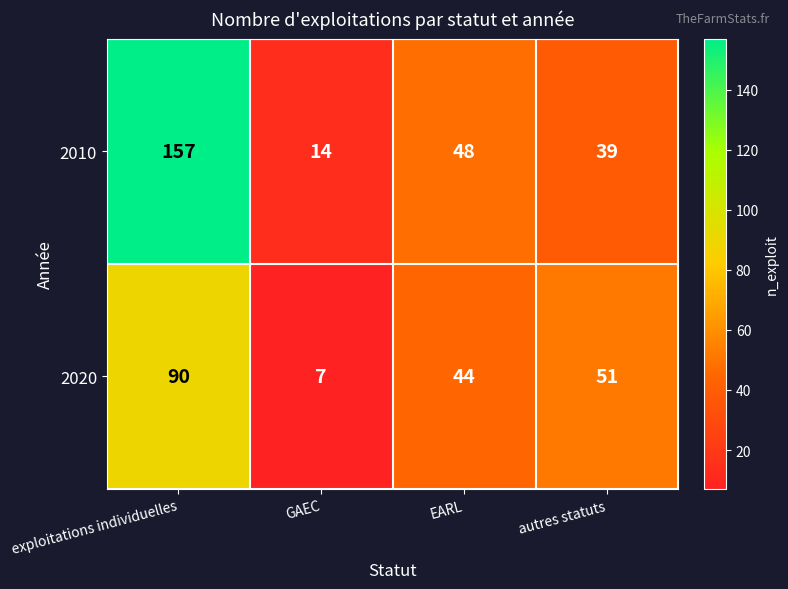

Rank the series by their average value, from highest to lowest.

2010, 2020